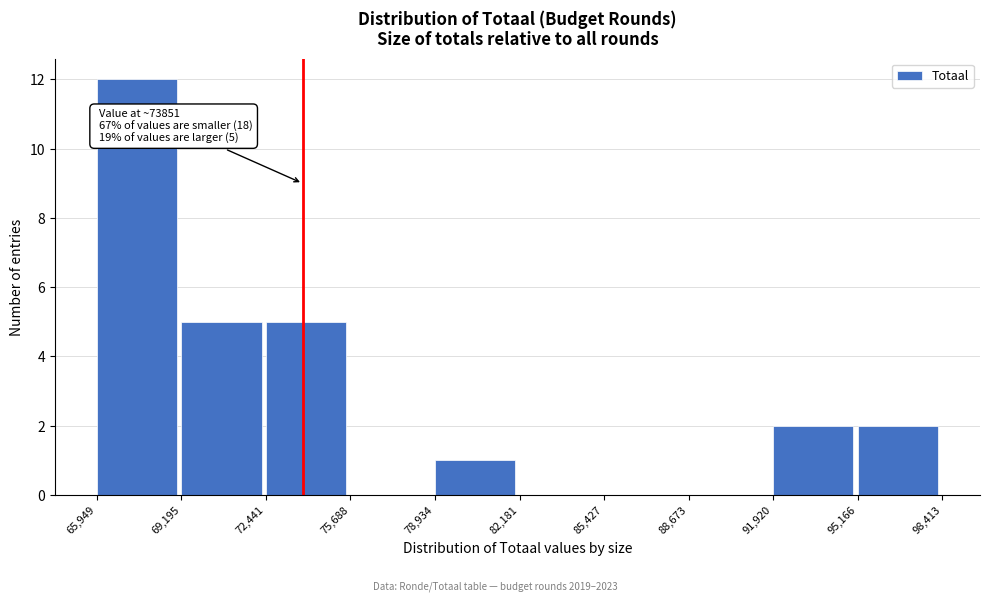

Which range on the x-axis has the tallest bar?

65,949 to 69,195